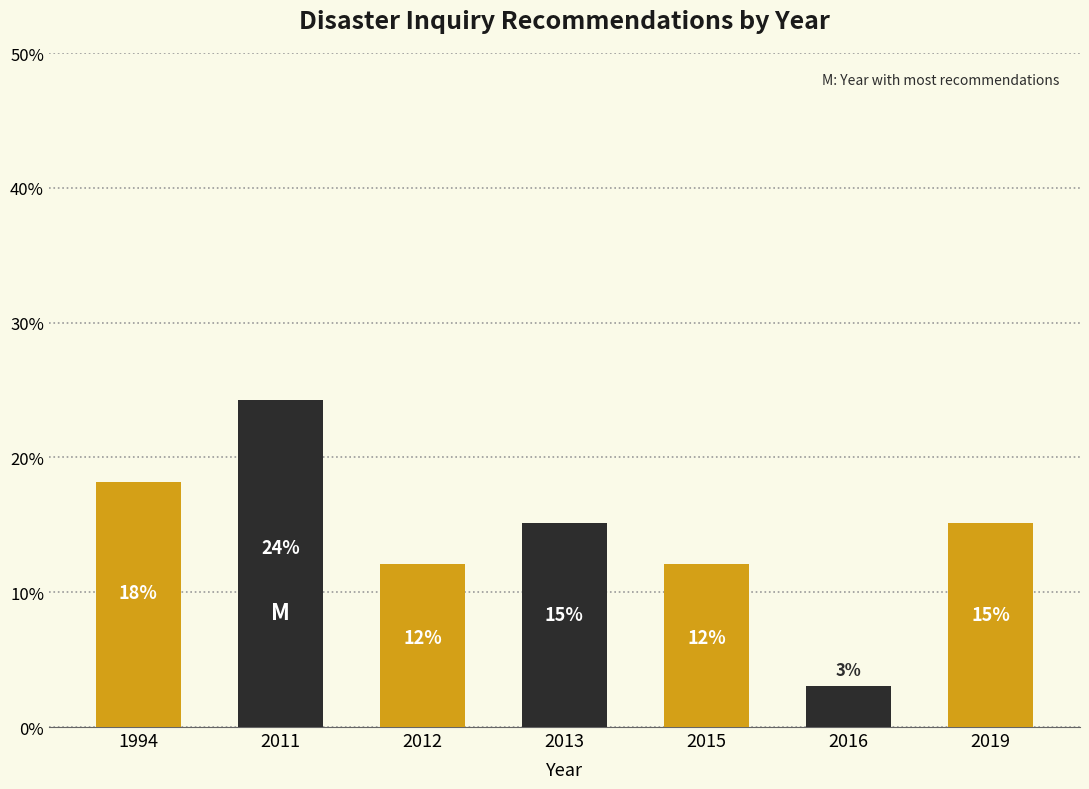

Are the bars horizontal?

No